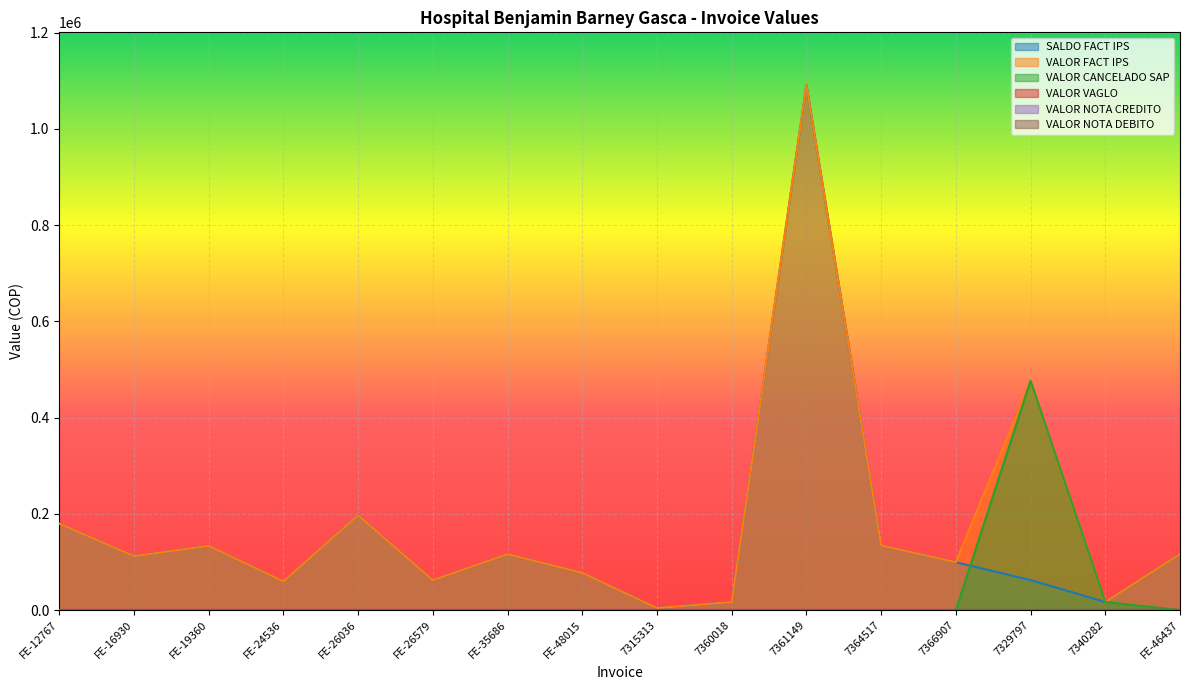

The value of VALOR CANCELADO SAP at FE-16930 is 0. True or false?

True